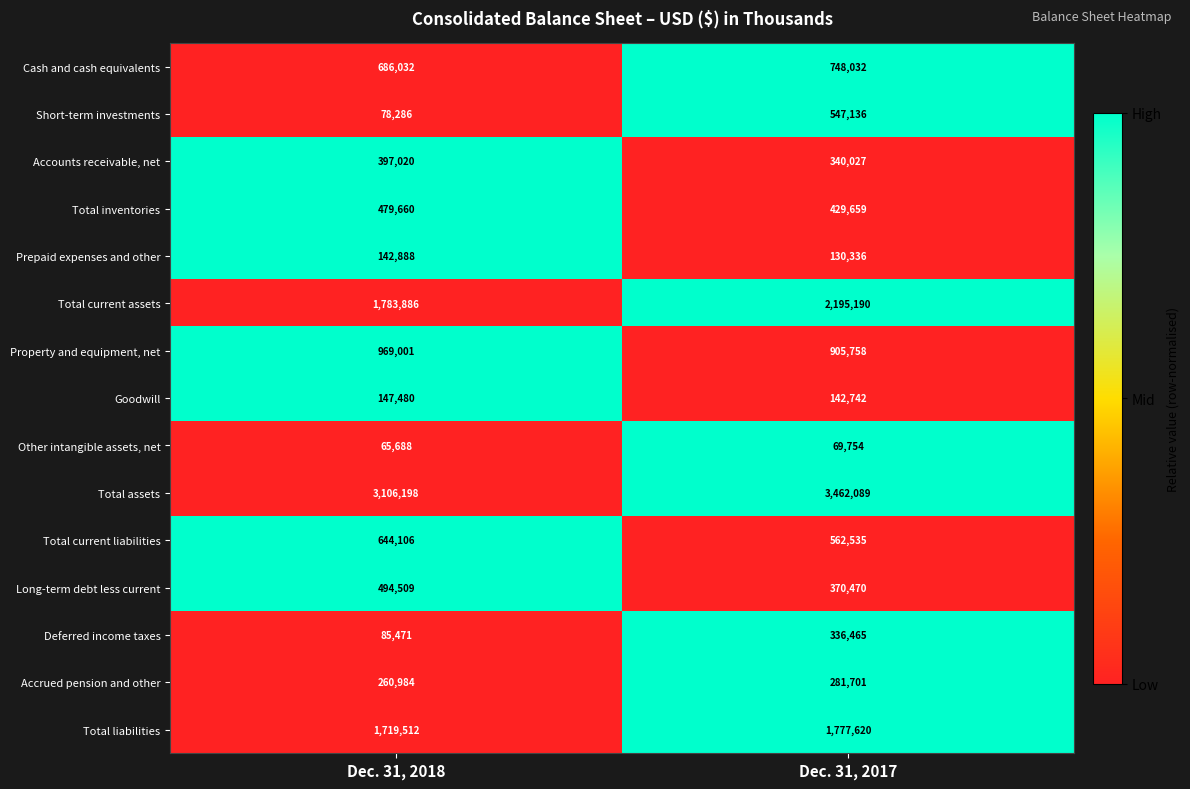

True or false: Total current liabilities has a value of 1144867 at Dec. 31, 2018.

False